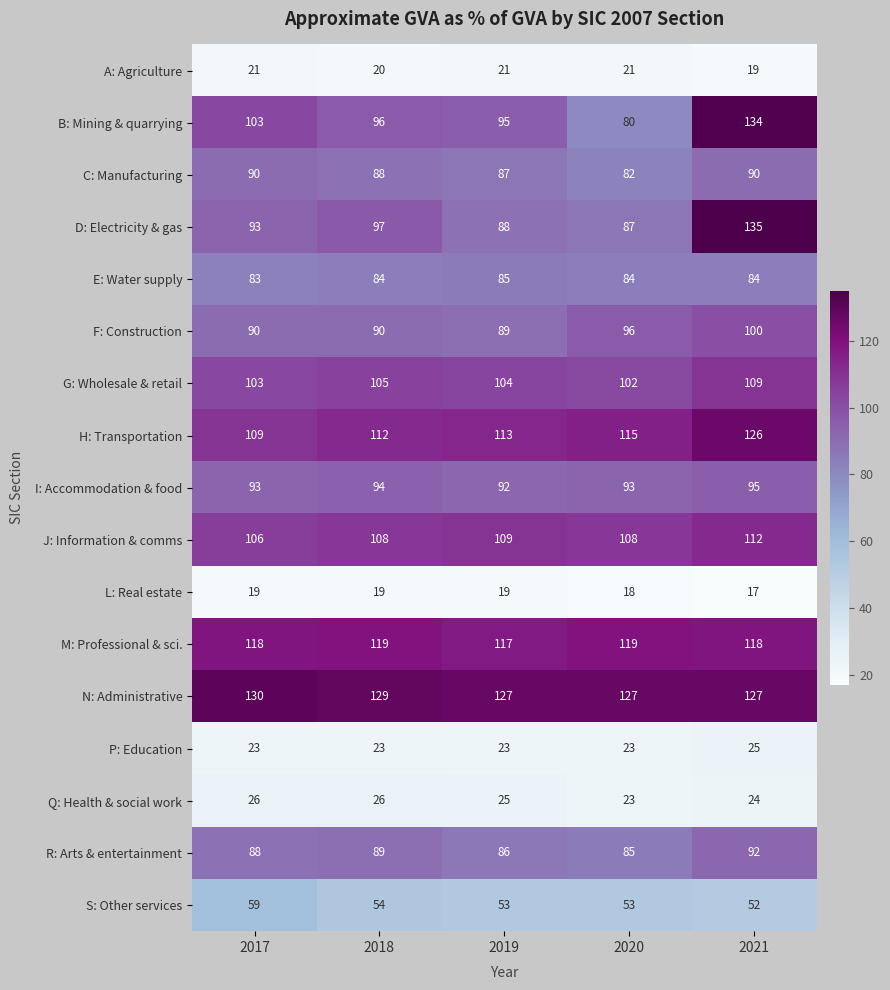

Rank the series at 2019 from highest to lowest value.

N: Administrative, M: Professional & sci., H: Transportation, J: Information & comms, G: Wholesale & retail, B: Mining & quarrying, I: Accommodation & food, F: Construction, D: Electricity & gas, C: Manufacturing, R: Arts & entertainment, E: Water supply, S: Other services, Q: Health & social work, P: Education, A: Agriculture, L: Real estate